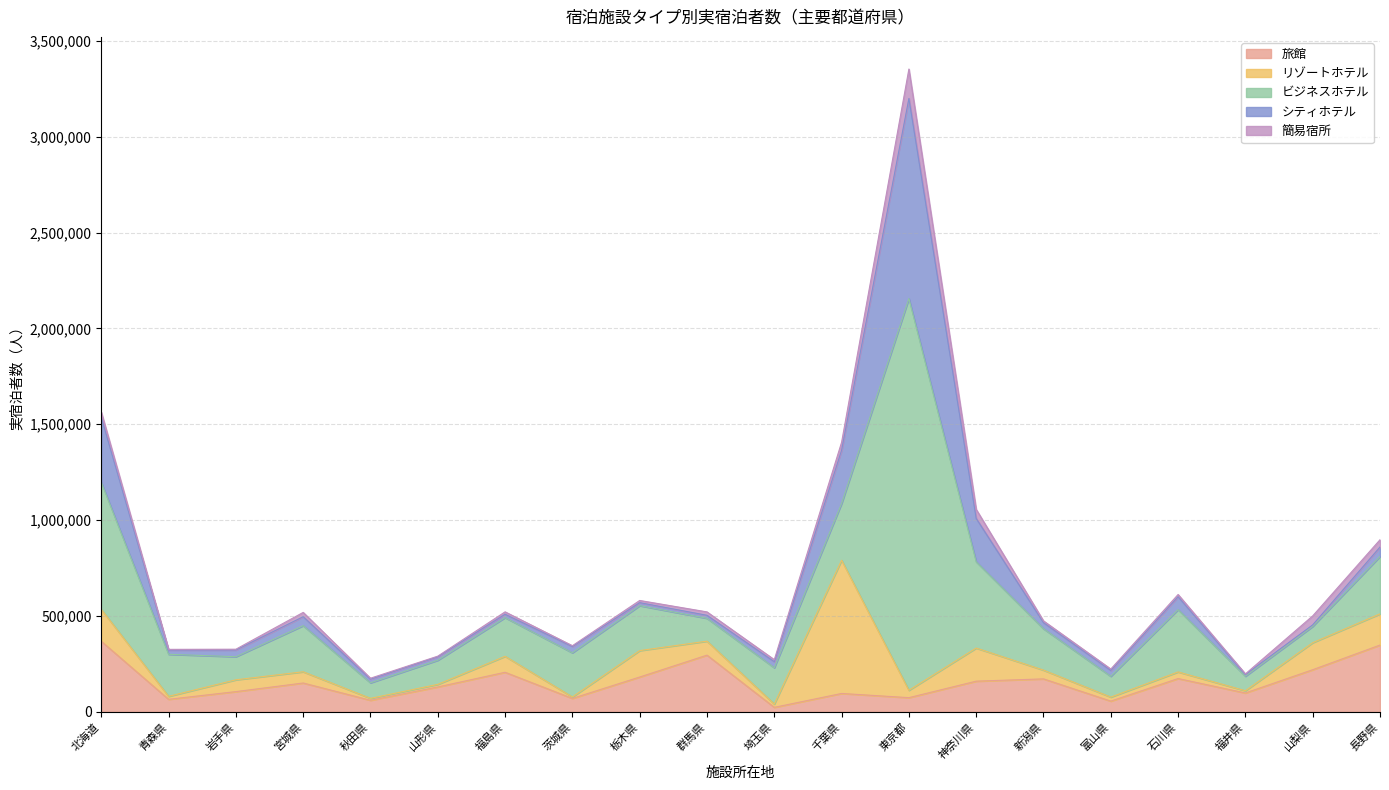

At how many categories does at least one series exceed 1566828?

1